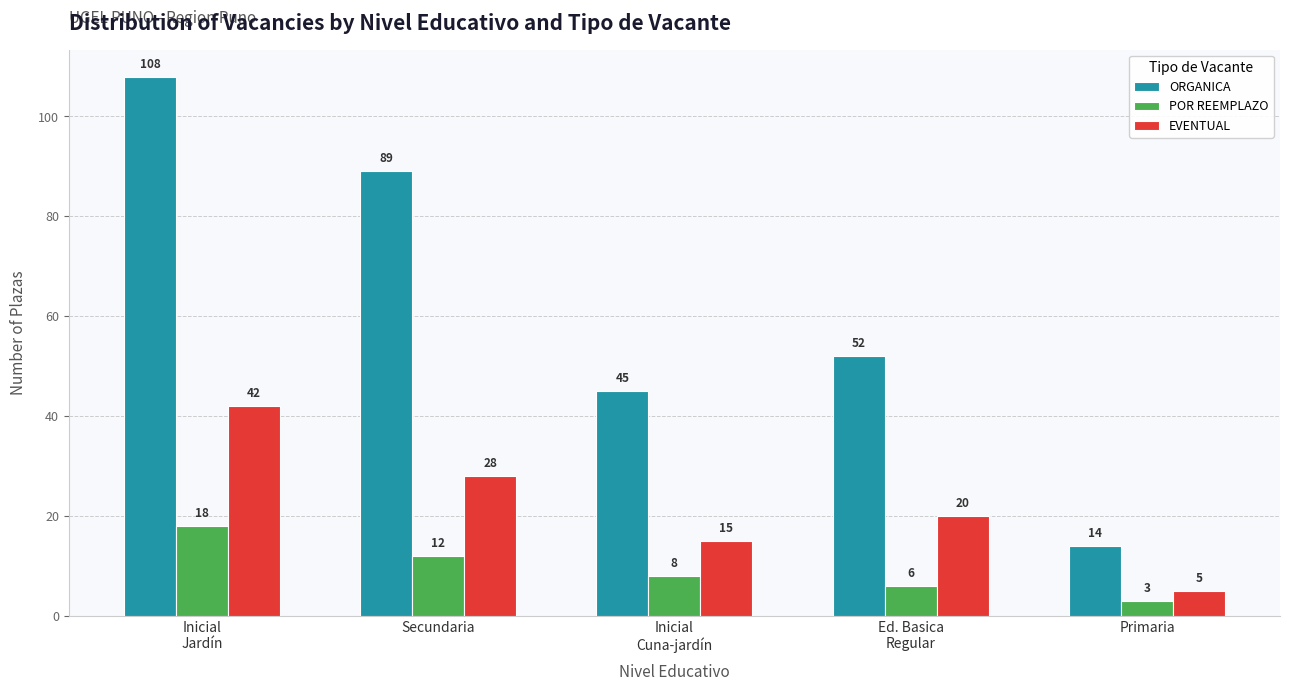

Read the POR REEMPLAZO value at Inicial
Cuna-jardín, to the nearest 10.

10